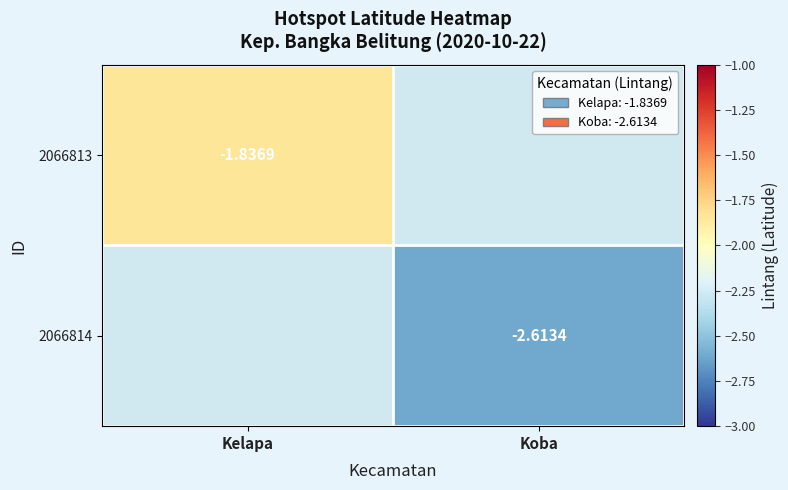

How many data points does each series have?

2